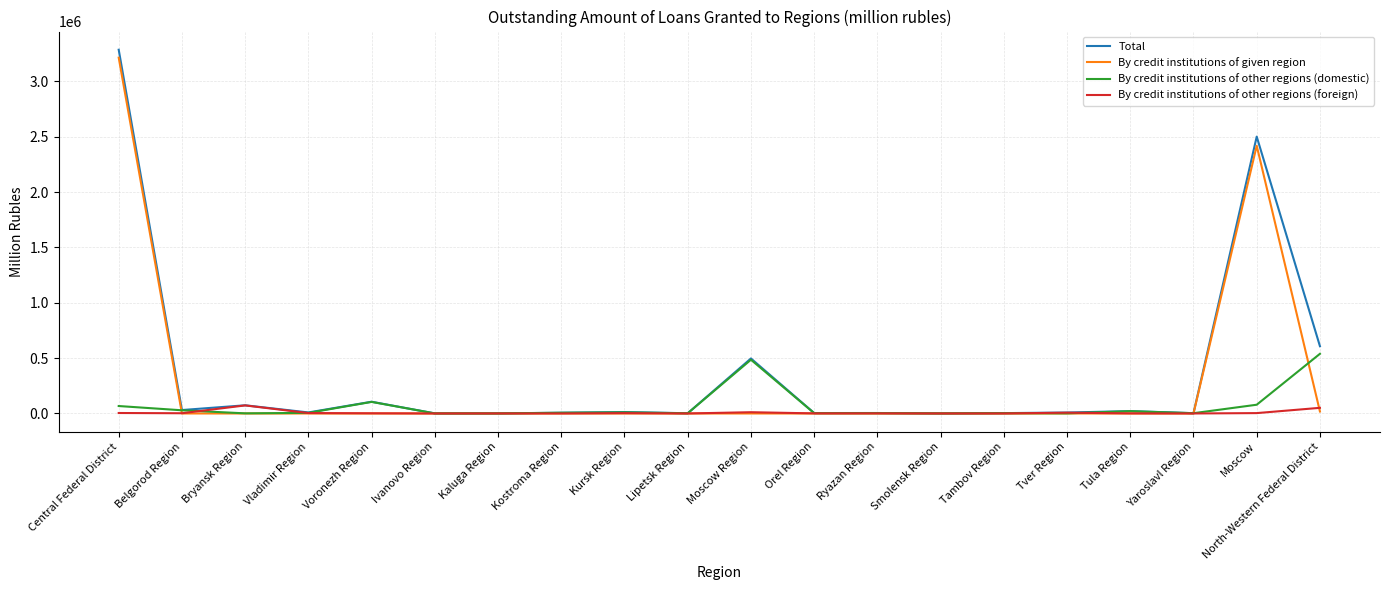

At how many categories does at least one series exceed 667845?

2